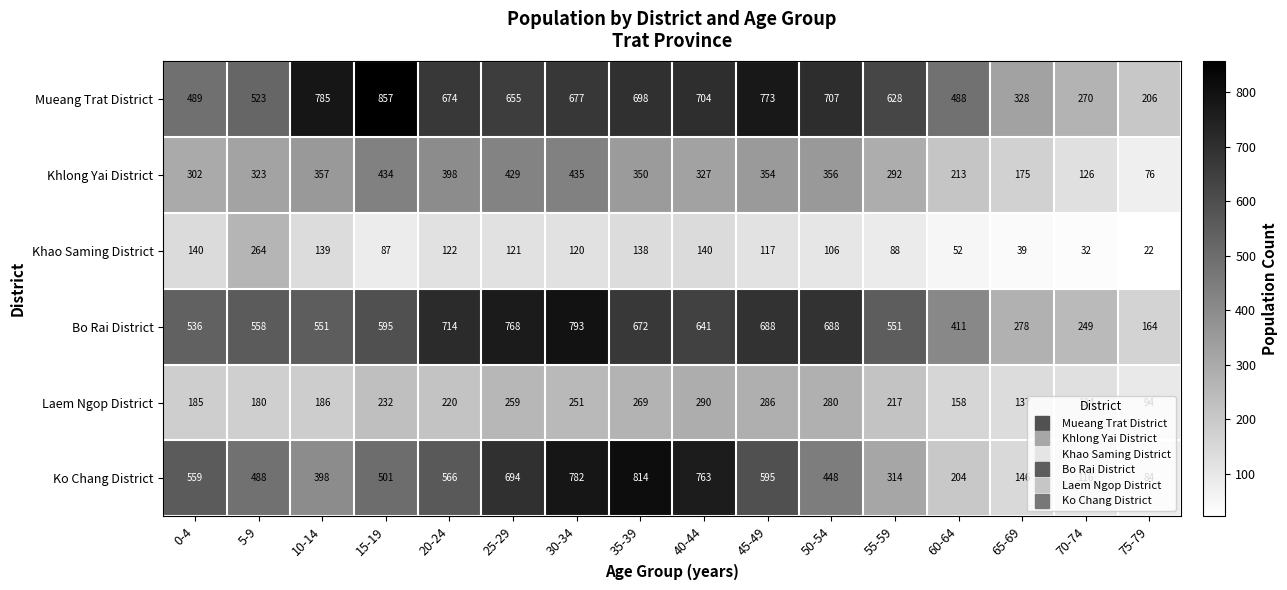

At which label is Ko Chang District closest to 449?

50-54